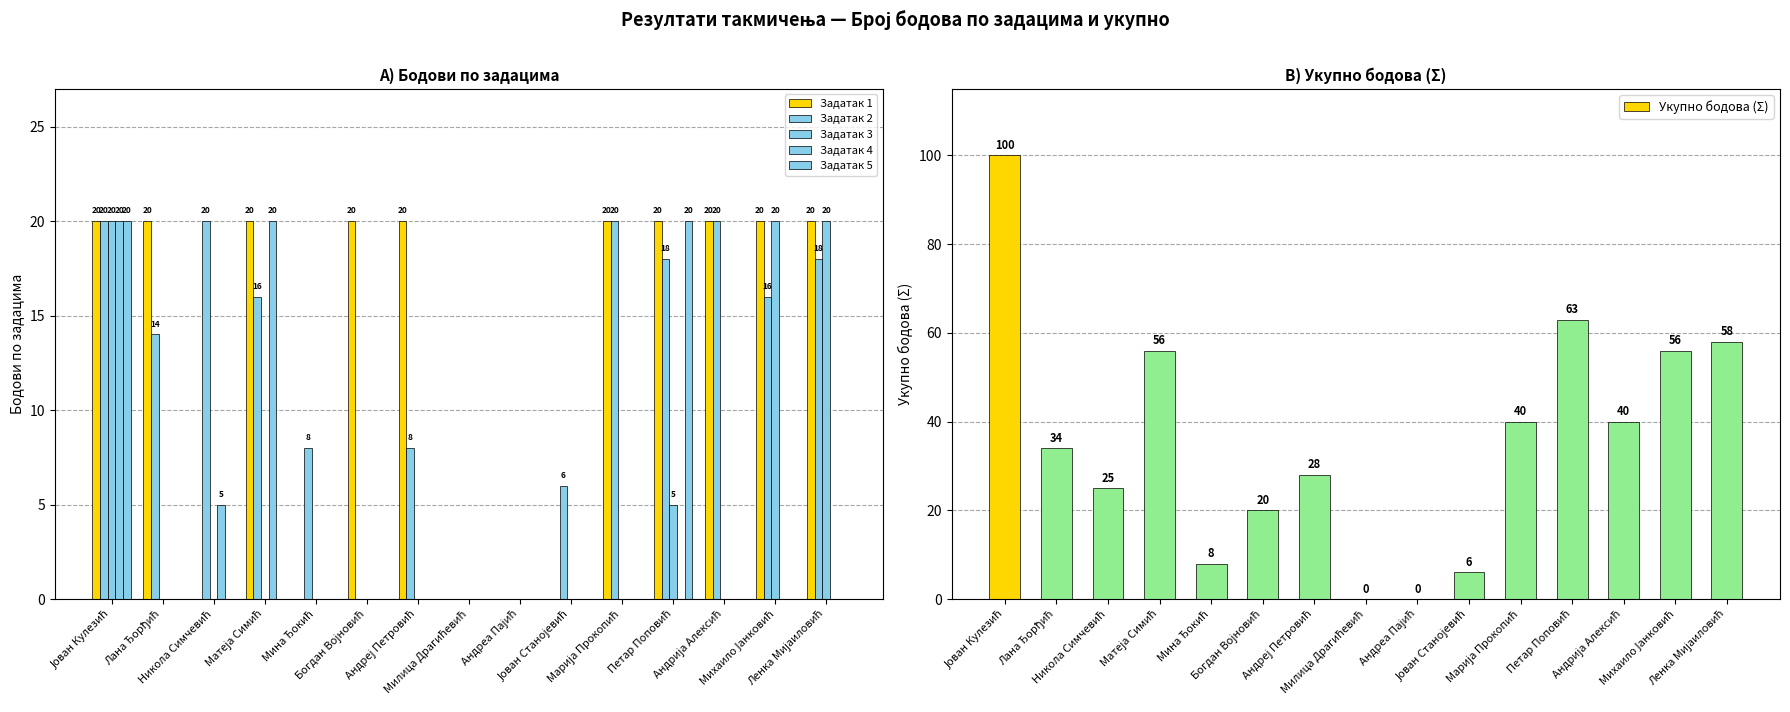

What is the difference between the highest and lowest values at Михаило Јанковић?

56